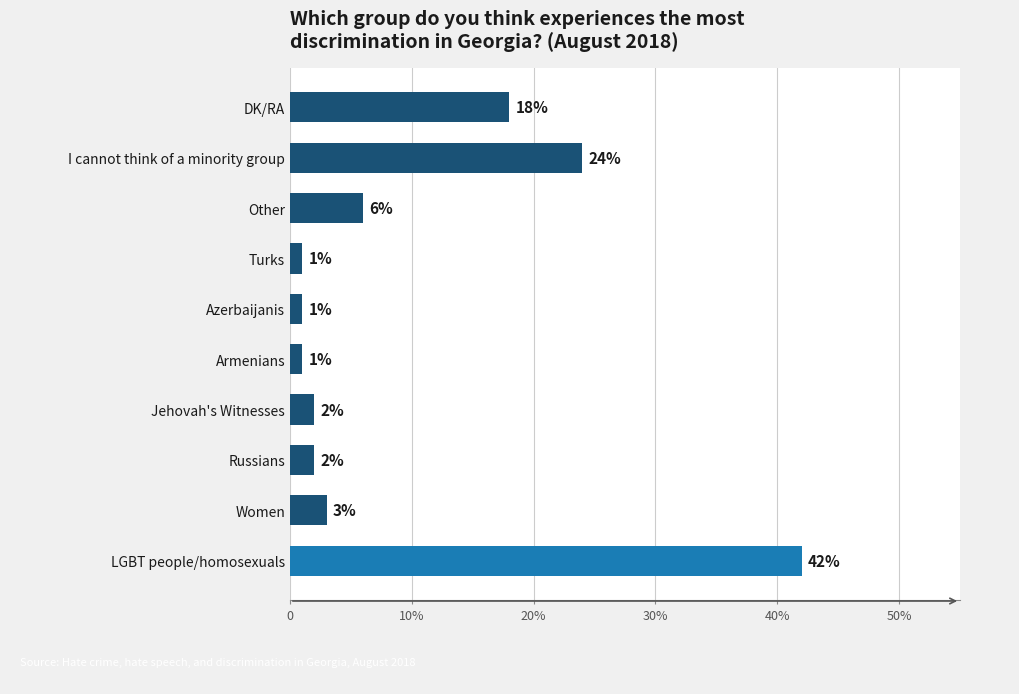

Are the bars horizontal?

Yes